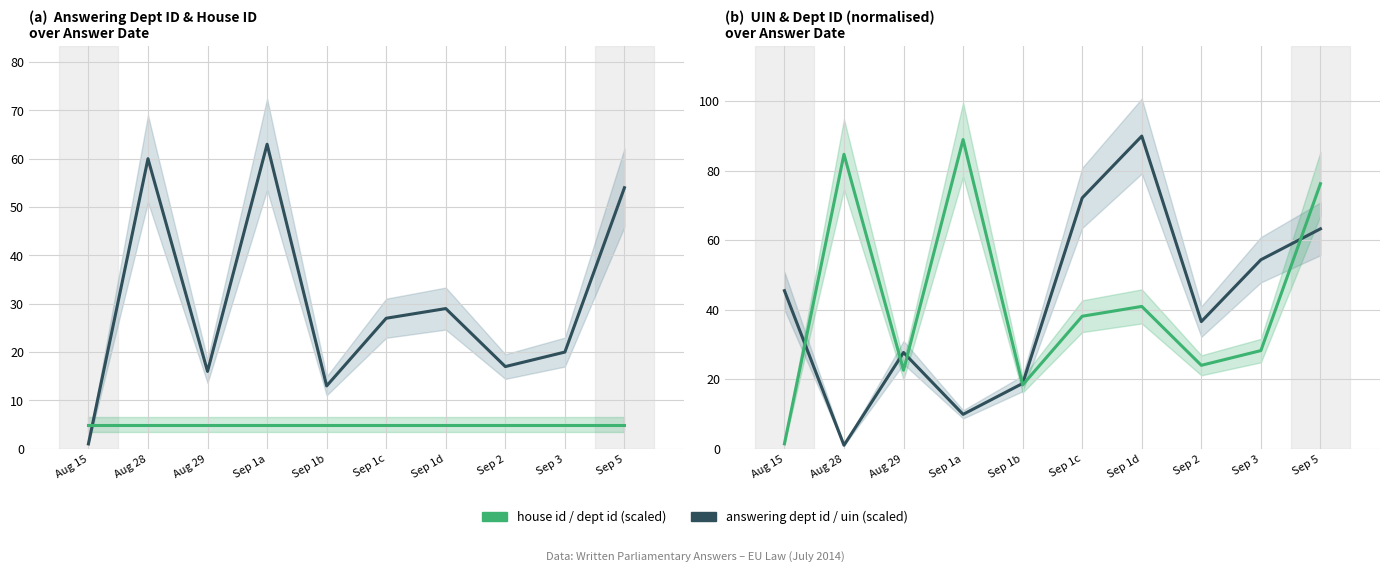

What is the average value of the house id (×5) series?

5.0